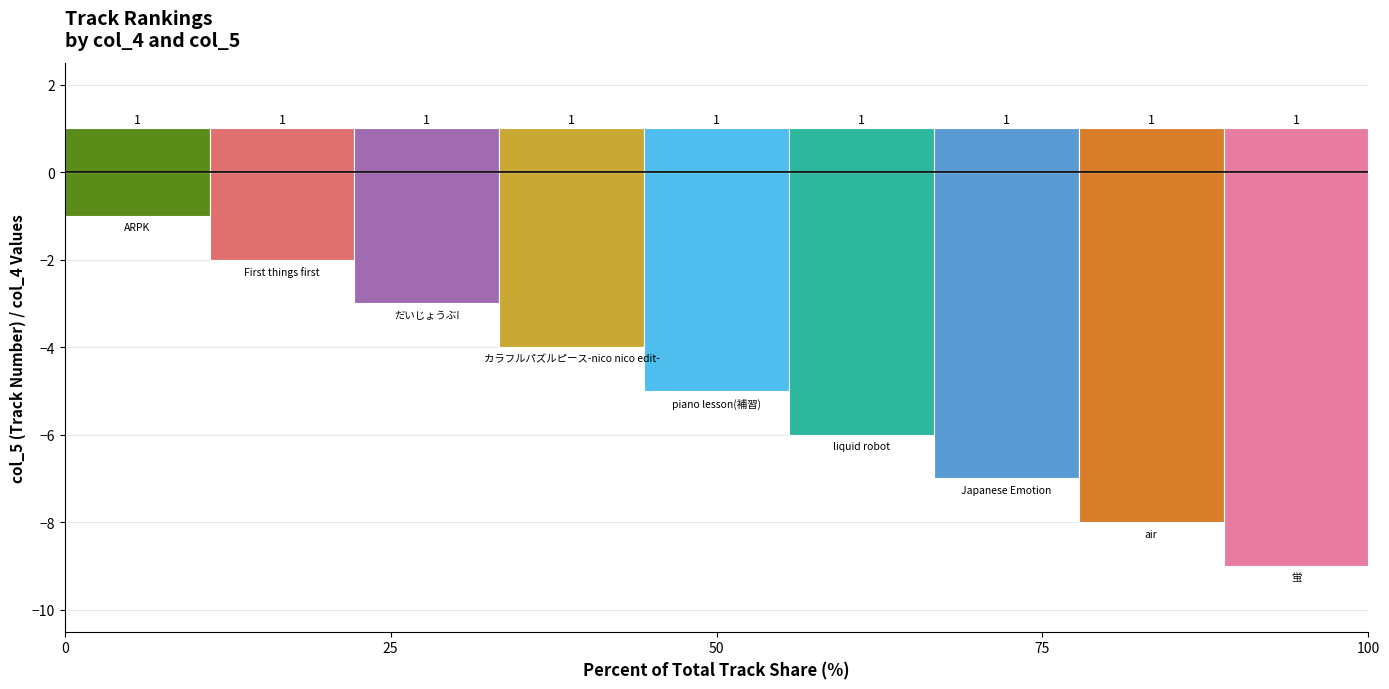

True or false: col_5 has a value of 6 at liquid robot.

True